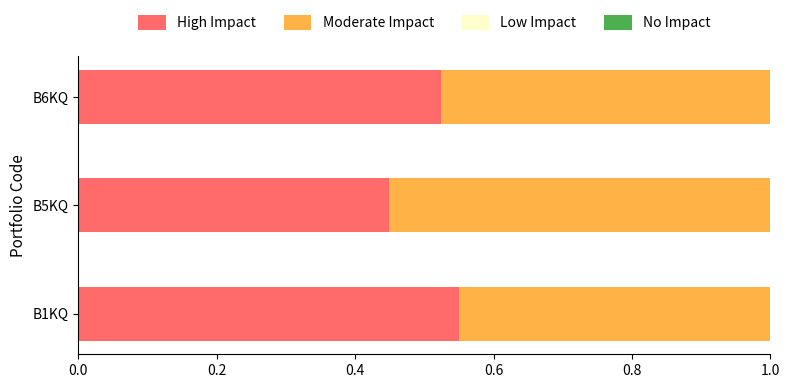

At which label does High Impact reach its peak?

B1KQ